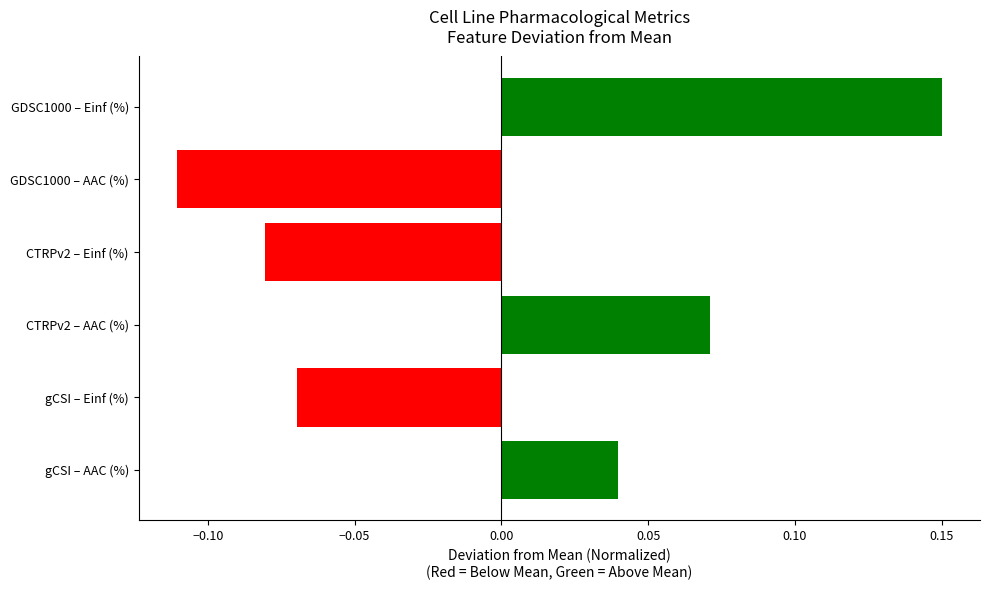

At which category does the chart reach its peak across all series?

GDSC1000 – Einf (%)